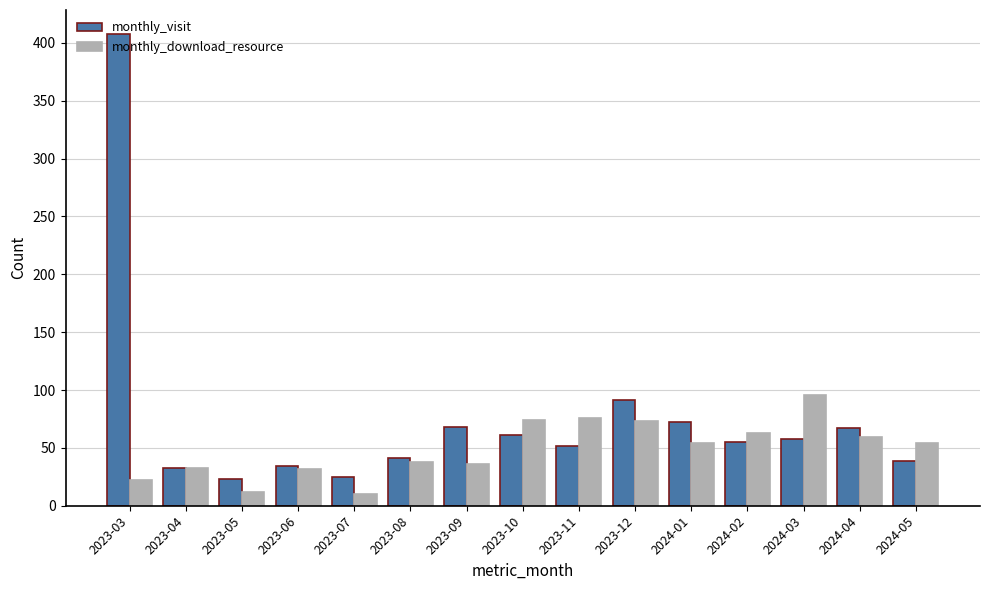

What is the minimum value shown in the chart?

10